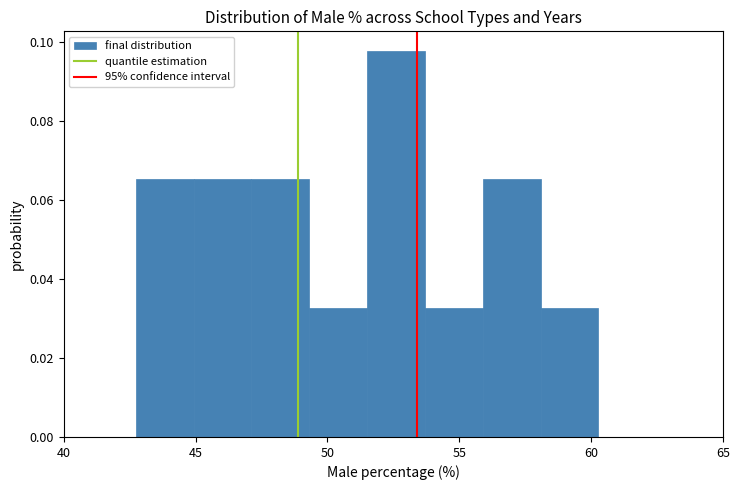

Over which range of the x-axis is the bar tallest?

51.5 to 53.5